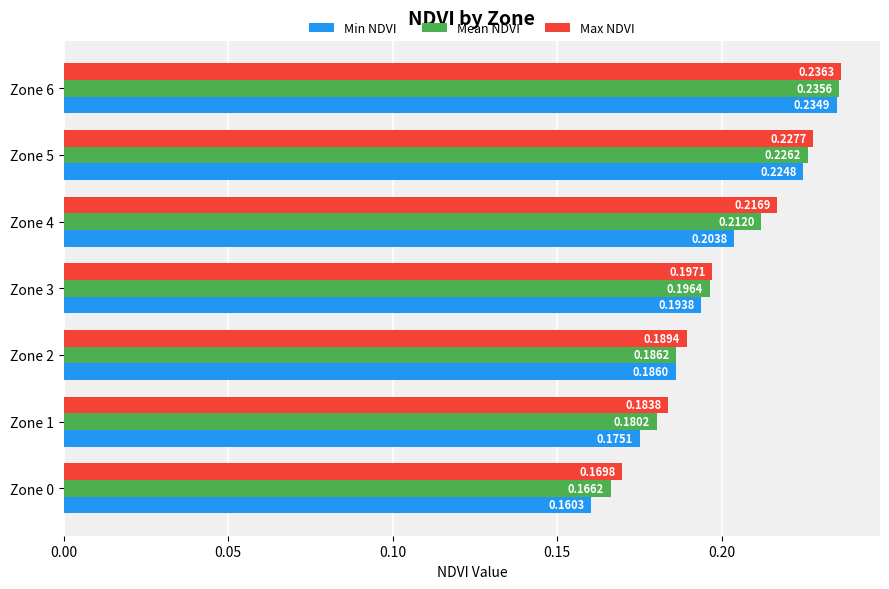

Which series has the widest spread of values?

Min NDVI